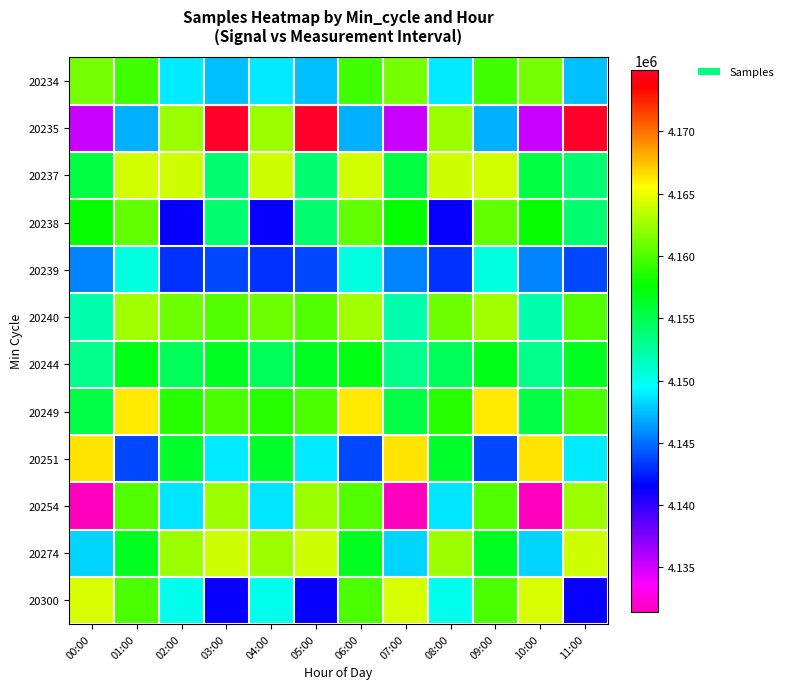

Reading left to right, list all the values displayed in this chart.

20234: 00:00=4161195	01:00=4159482	02:00=4148837	03:00=4147573	04:00=4148837	05:00=4147573	06:00=4159482	07:00=4161195	08:00=4148837	09:00=4159482	10:00=4161195	11:00=4147573
20235: 00:00=4135268	01:00=4146987	02:00=4162409	03:00=4174929	04:00=4162409	05:00=4174929	06:00=4146987	07:00=4135268	08:00=4162409	09:00=4146987	10:00=4135268	11:00=4174929
20237: 00:00=4155486	01:00=4164082	02:00=4163997	03:00=4154016	04:00=4163997	05:00=4154016	06:00=4164082	07:00=4155486	08:00=4163997	09:00=4164082	10:00=4155486	11:00=4154016
20238: 00:00=4157746	01:00=4160636	02:00=4141233	03:00=4154006	04:00=4141233	05:00=4154006	06:00=4160636	07:00=4157746	08:00=4141233	09:00=4160636	10:00=4157746	11:00=4154006
20239: 00:00=4145654	01:00=4150385	02:00=4143038	03:00=4143807	04:00=4143038	05:00=4143807	06:00=4150385	07:00=4145654	08:00=4143038	09:00=4150385	10:00=4145654	11:00=4143807
20240: 00:00=4152147	01:00=4162638	02:00=4160916	03:00=4160084	04:00=4160916	05:00=4160084	06:00=4162638	07:00=4152147	08:00=4160916	09:00=4162638	10:00=4152147	11:00=4160084
20244: 00:00=4153098	01:00=4156864	02:00=4154870	03:00=4156485	04:00=4154870	05:00=4156485	06:00=4156864	07:00=4153098	08:00=4154870	09:00=4156864	10:00=4153098	11:00=4156485
20249: 00:00=4155356	01:00=4166115	02:00=4158693	03:00=4159932	04:00=4158693	05:00=4159932	06:00=4166115	07:00=4155356	08:00=4158693	09:00=4166115	10:00=4155356	11:00=4159932
20251: 00:00=4166437	01:00=4143807	02:00=4156208	03:00=4148837	04:00=4156208	05:00=4148837	06:00=4143807	07:00=4166437	08:00=4156208	09:00=4143807	10:00=4166437	11:00=4148837
20254: 00:00=4131464	01:00=4160084	02:00=4148662	03:00=4162409	04:00=4148662	05:00=4162409	06:00=4160084	07:00=4131464	08:00=4148662	09:00=4160084	10:00=4131464	11:00=4162409
20274: 00:00=4148116	01:00=4156485	02:00=4162469	03:00=4163997	04:00=4162469	05:00=4163997	06:00=4156485	07:00=4148116	08:00=4162469	09:00=4156485	10:00=4148116	11:00=4163997
20300: 00:00=4164287	01:00=4159932	02:00=4150068	03:00=4141233	04:00=4150068	05:00=4141233	06:00=4159932	07:00=4164287	08:00=4150068	09:00=4159932	10:00=4164287	11:00=4141233